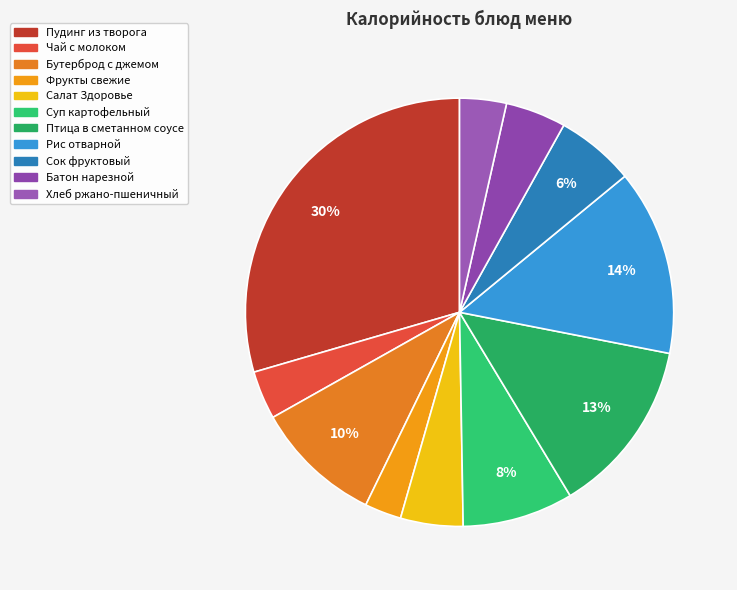

Count the number of slices in the pie.

11